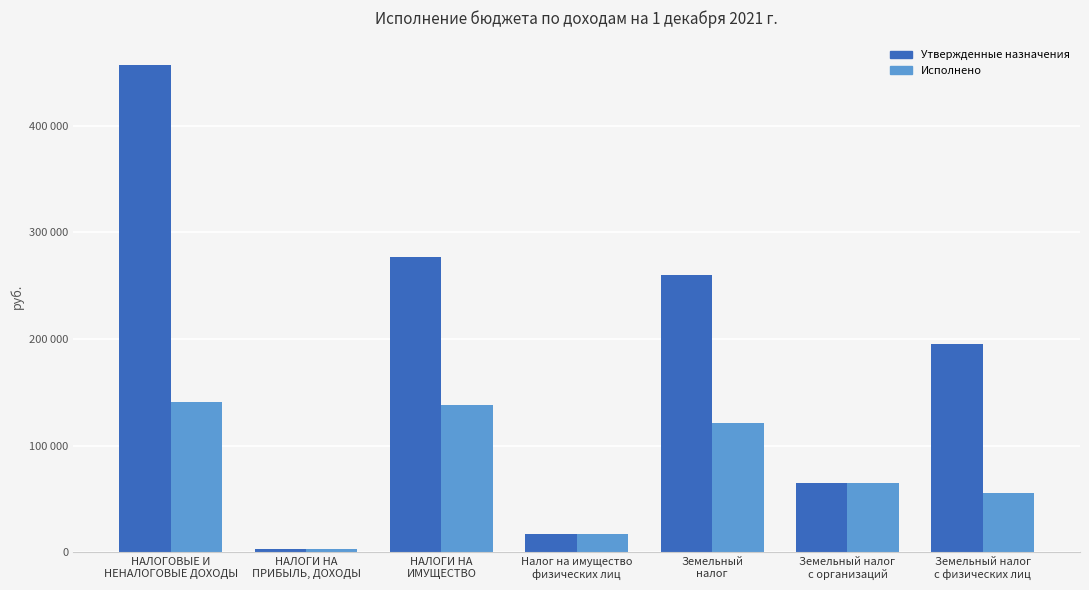

The Исполнено series shows 869.8 at НАЛОГИ НА
ПРИБЫЛЬ, ДОХОДЫ. True or false?

False